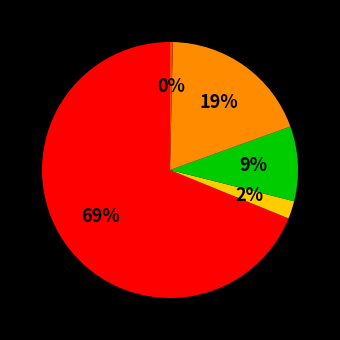

Does any single category account for the majority?

Yes